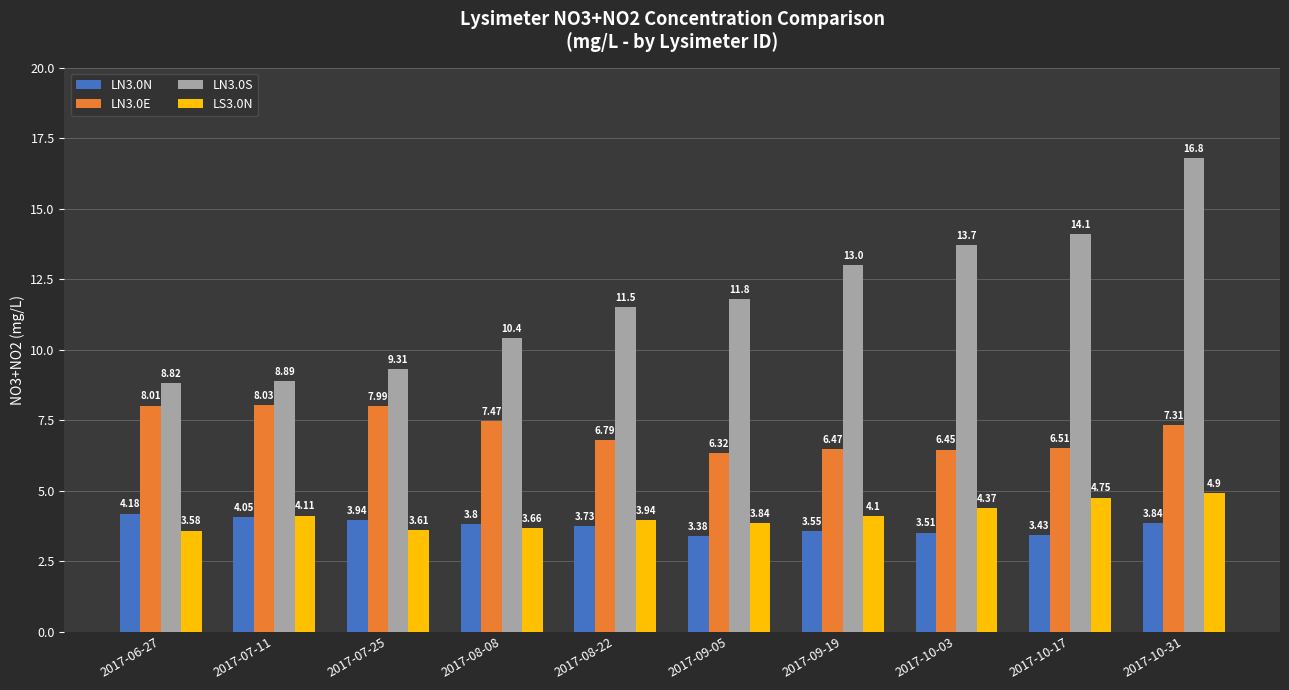

What is the difference between the maximum and minimum values in the LS3.0N series?

1.3